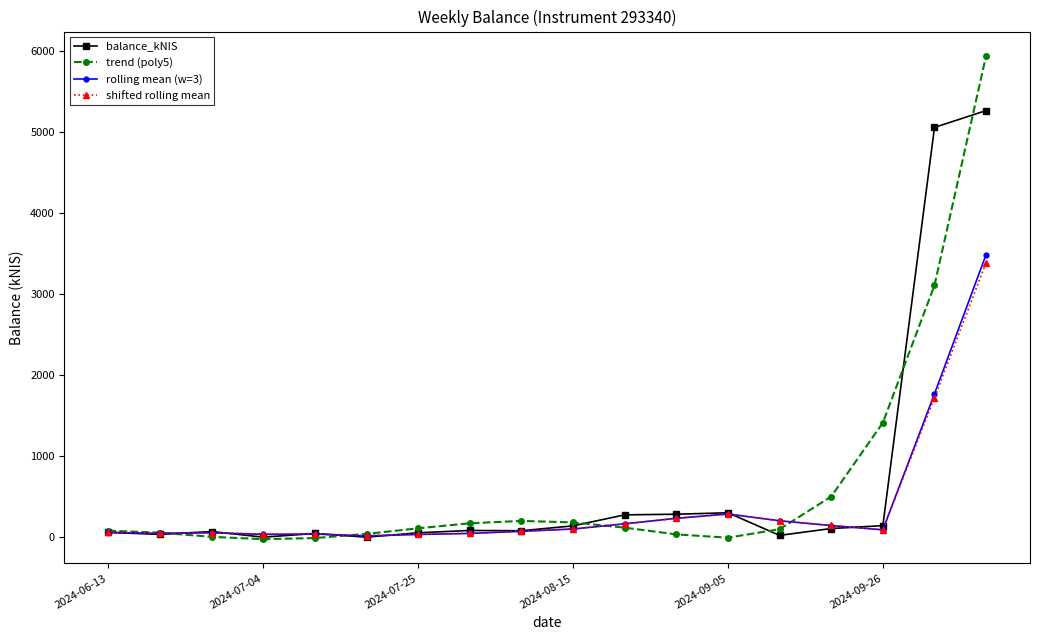

How many lines are shown in the chart?

4